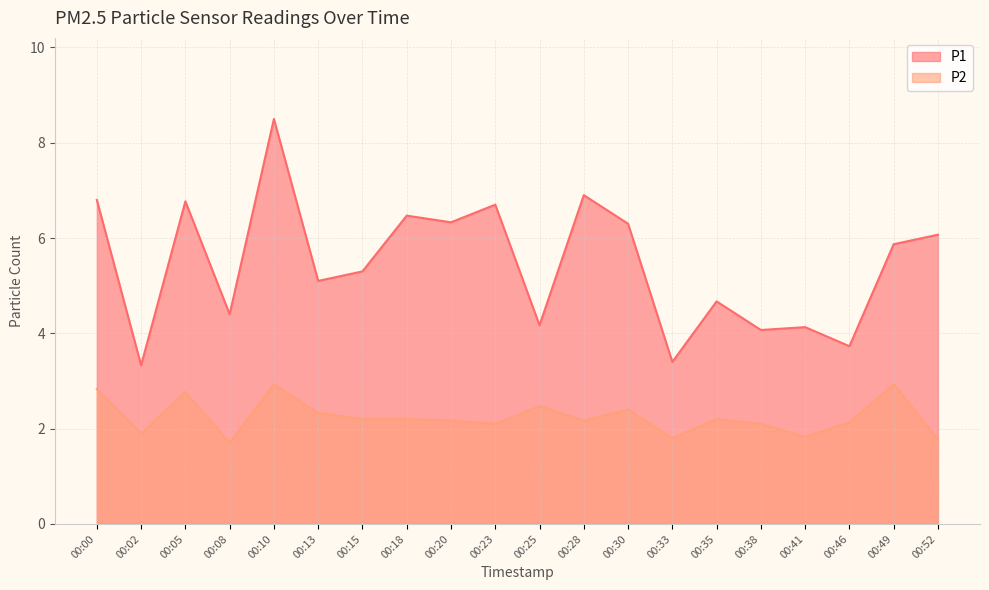

How many lines are shown in the chart?

2